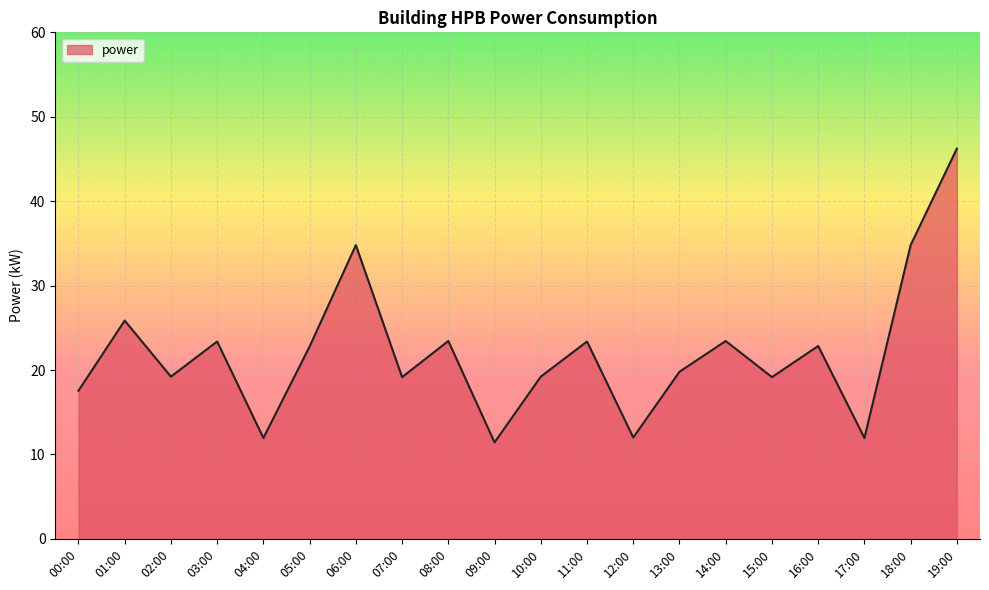

What value does the data have at 06:00?

34.8